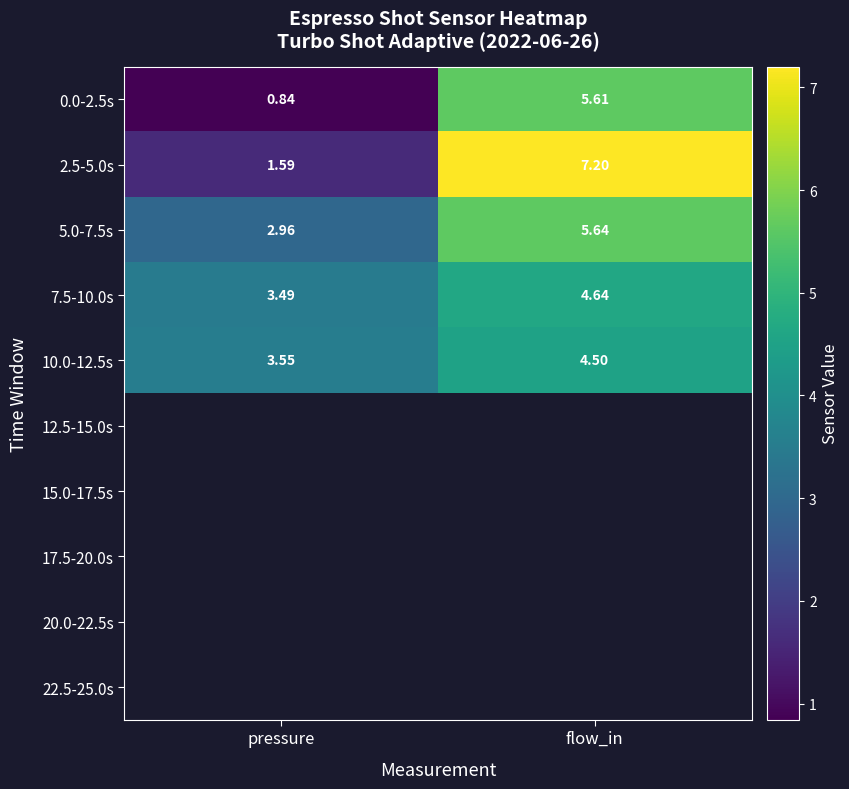

At which label does 2.5-5.0s first exceed 7?

flow_in